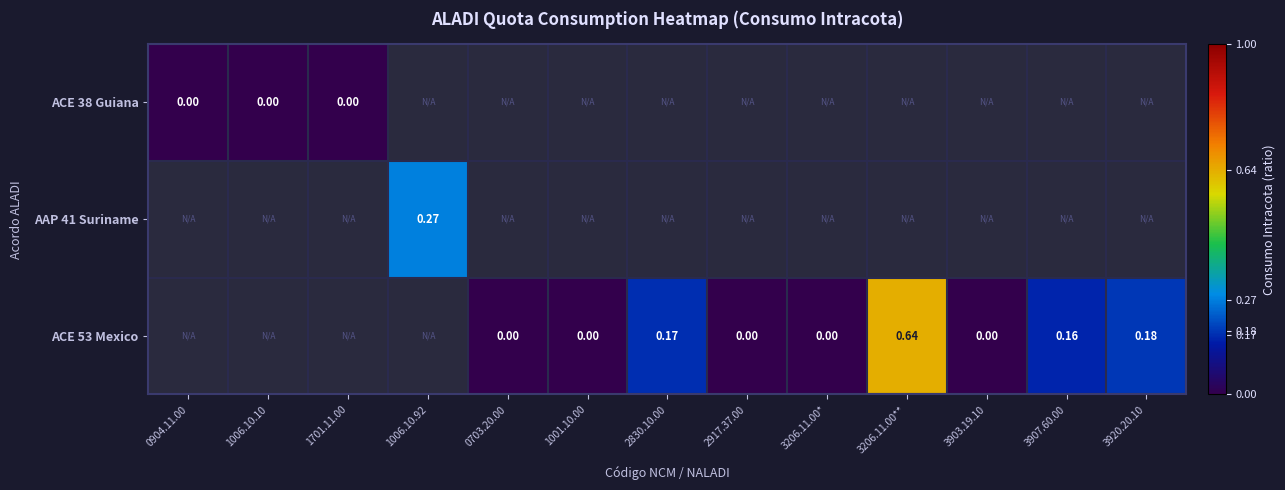

List the labels in order of ACE 53 Mexico value, largest first.

0904.11.00, 1006.10.10, 1701.11.00, 1006.10.92, 3206.11.00**, 3920.20.10, 2830.10.00, 3907.60.00, 0703.20.00, 1001.10.00, 2917.37.00, 3206.11.00*, 3903.19.10